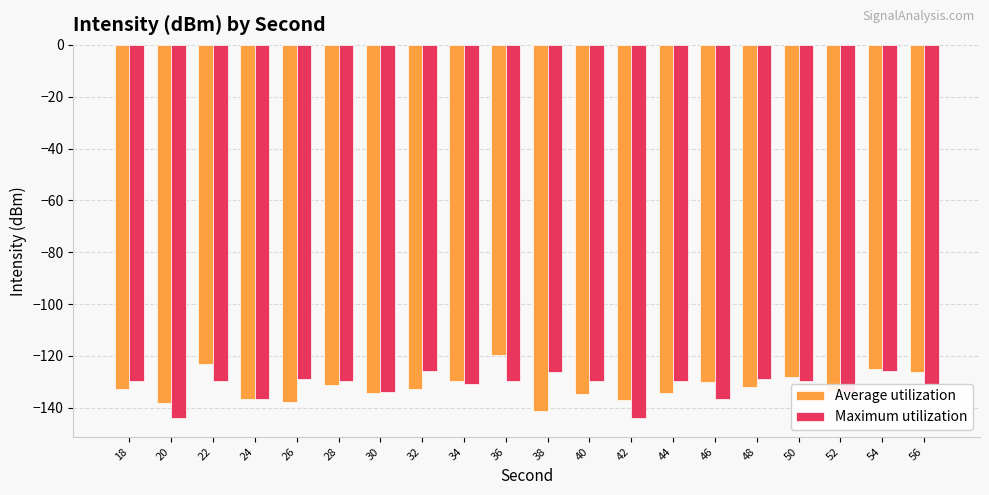

What is the value of the Average utilization bar at the 17th from the left?

-128.2